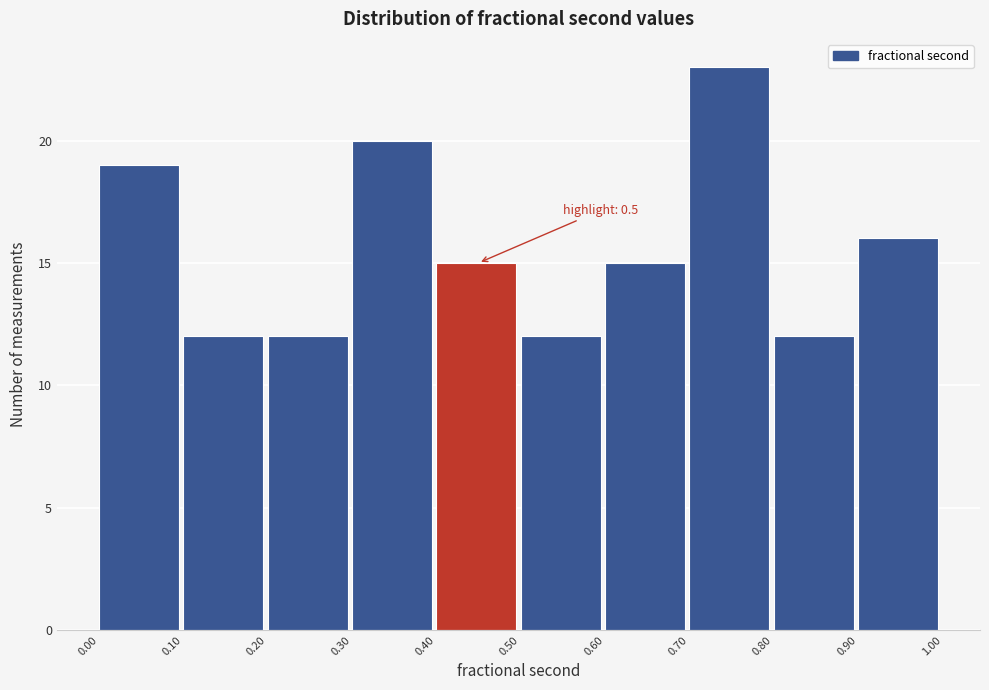

Over which range of the x-axis is the bar tallest?

0.70 to 0.80